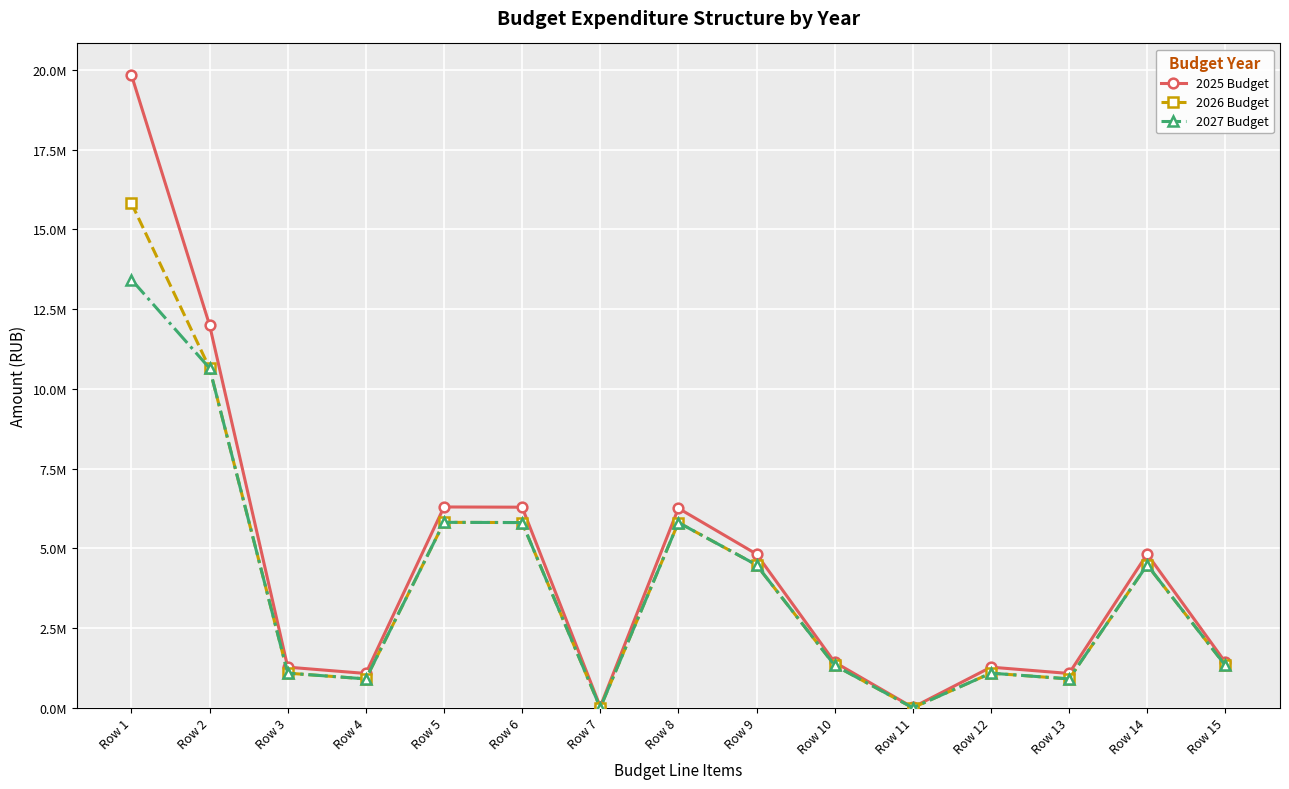

At which label does 2026 Budget reach its minimum?

Row 7